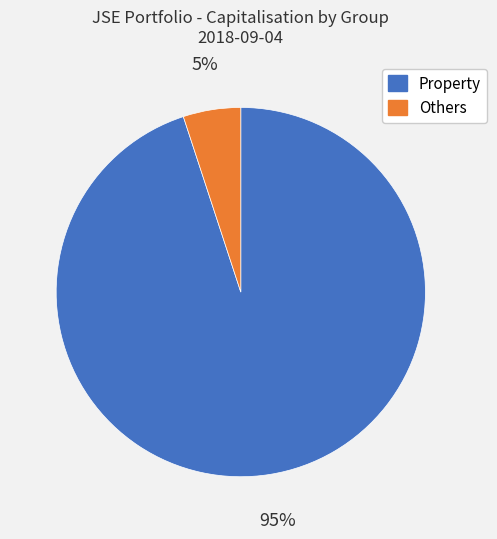

To the nearest percent, what is the average slice percentage?

50%